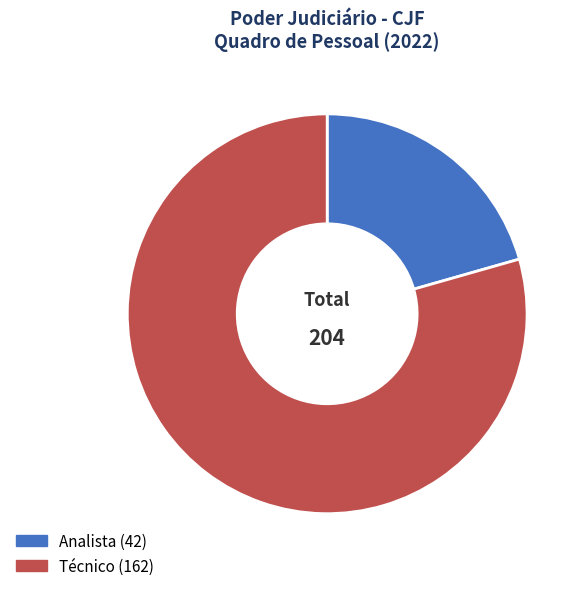

How many slices are in this pie chart?

2